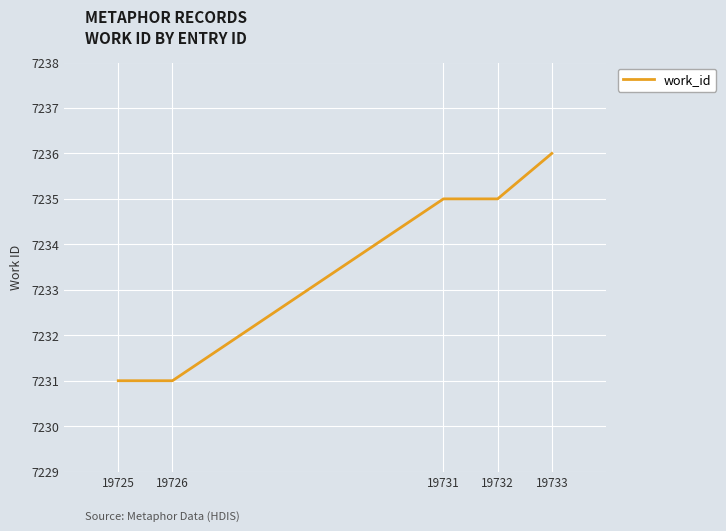

How many lines are shown in the chart?

1